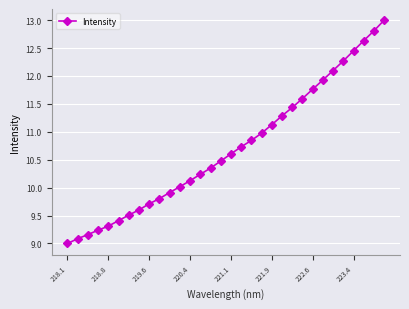

Count the number of categories in the chart.

32